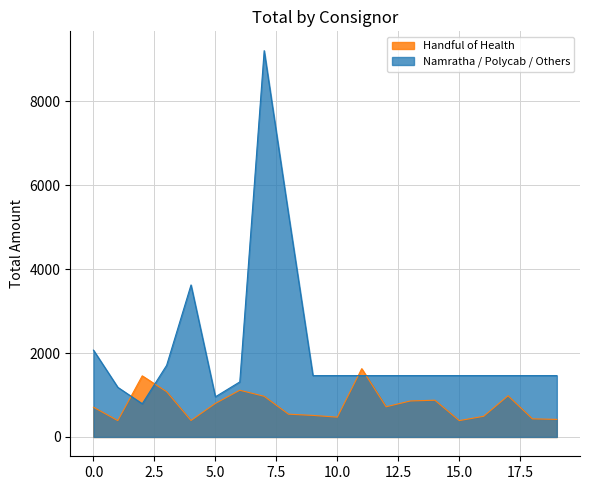

How many interior local peaks (higher than both neighbors) does the data have?

5